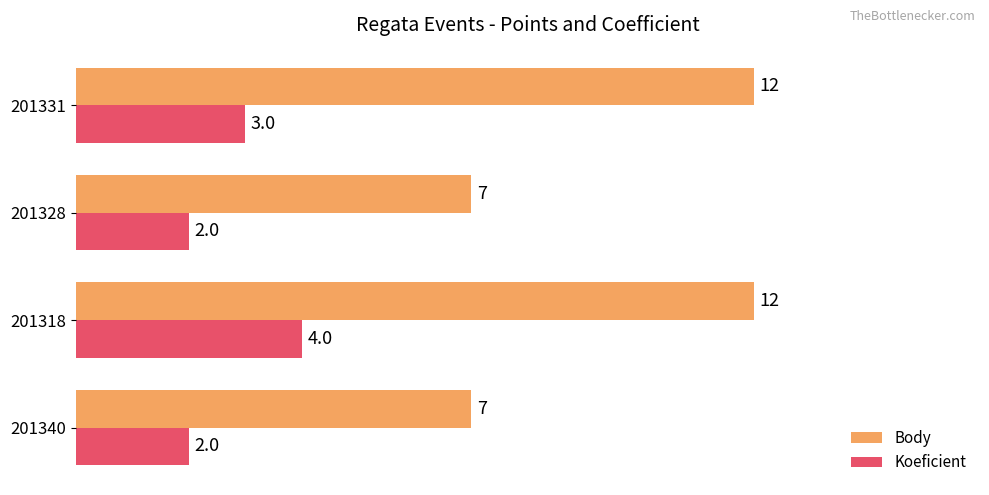

What is the maximum value shown in the chart?

12